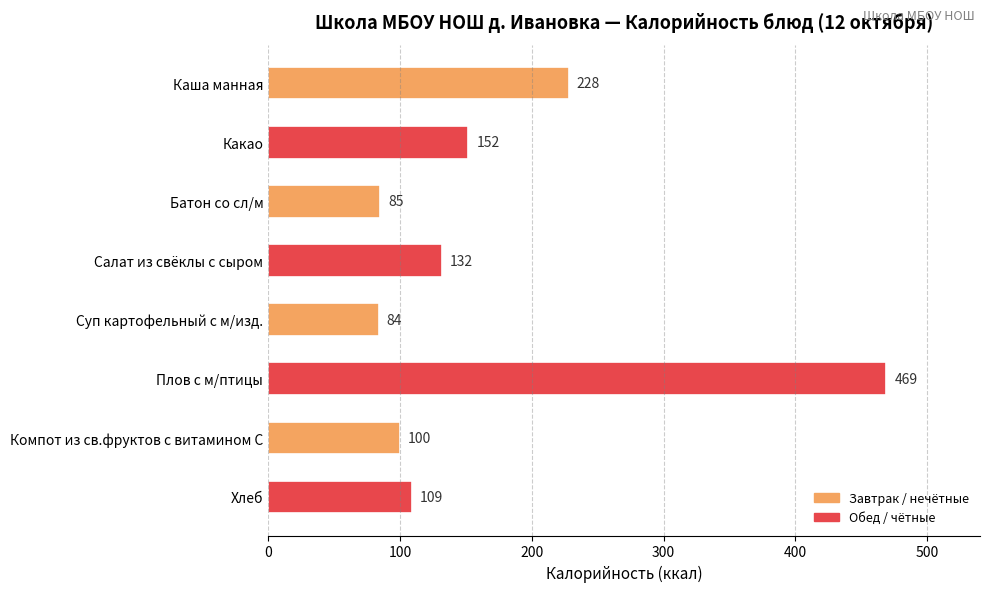

Reading top to bottom, transcribe all the data shown in this chart.

Каша манная=228	Какао=152	Батон со сл/м=85	Салат из свёклы с сыром=132	Суп картофельный с м/изд.=84	Плов с м/птицы=469	Компот из св.фруктов с витамином С=100	Хлеб=109